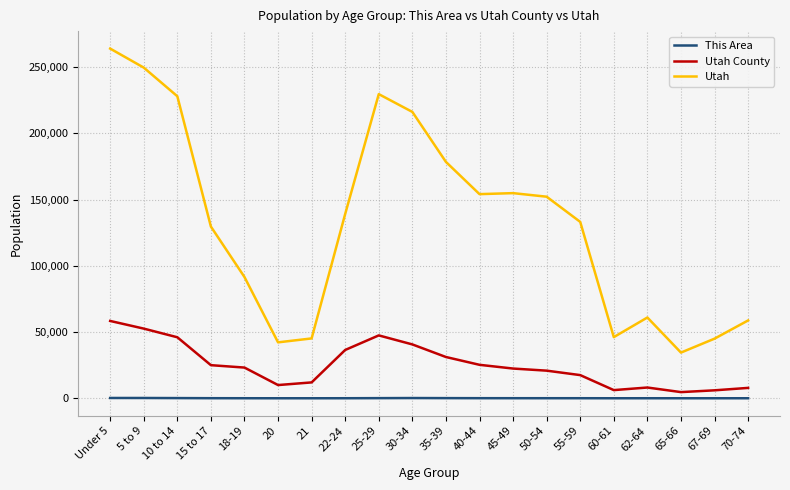

At which label does Utah reach its minimum?

65-66